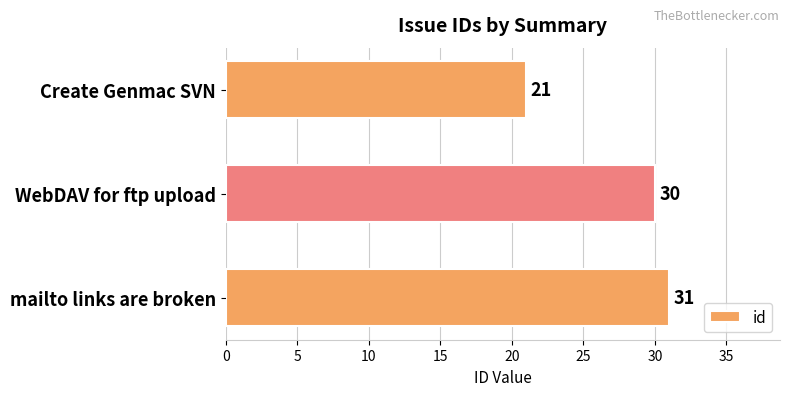

The value at mailto links are broken is 31. True or false?

True